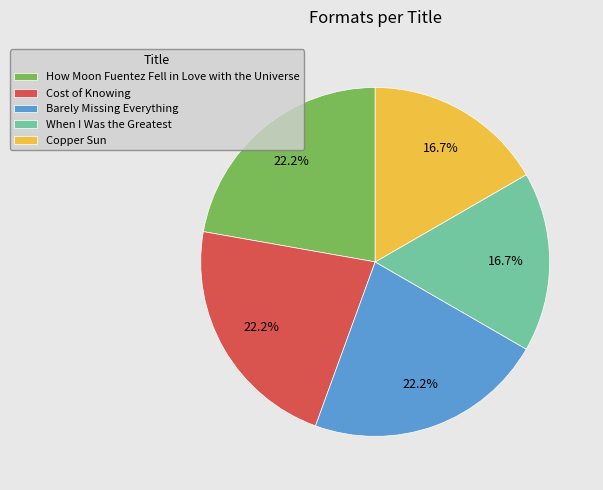

To the nearest percent, what portion does When I Was the Greatest represent?

17%